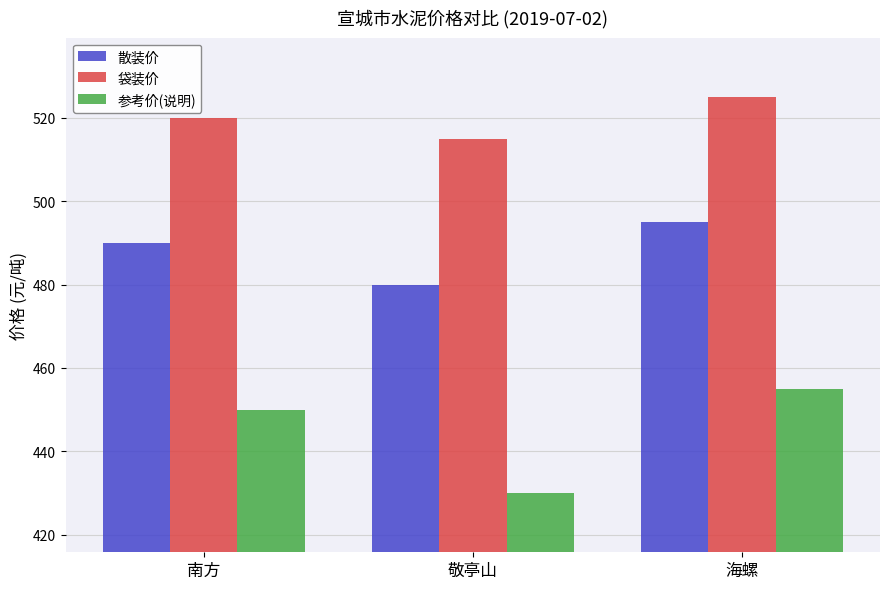

Reading right to left, transcribe all the data shown in this chart.

散装价: 海螺=495	敬亭山=480	南方=490
袋装价: 海螺=525	敬亭山=515	南方=520
参考价(说明): 海螺=455	敬亭山=430	南方=450